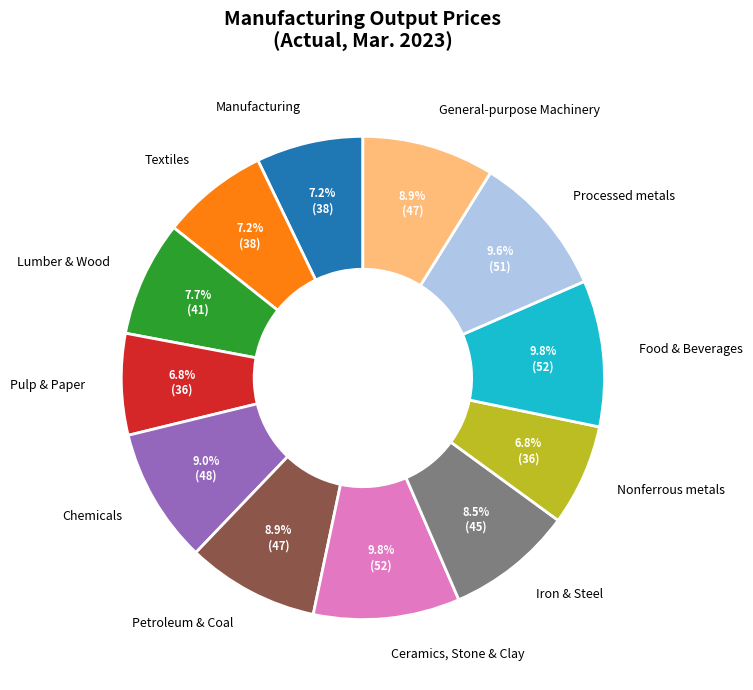

How much of the chart is everything except Iron & Steel?

91.5%